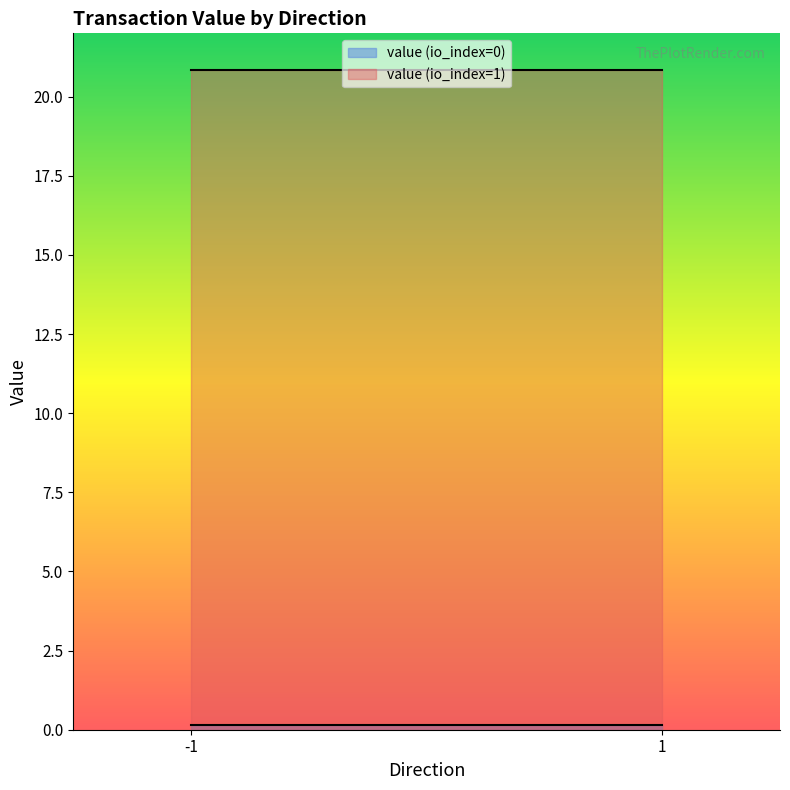

The value (io_index=1) series shows 6.9 at 1. True or false?

False